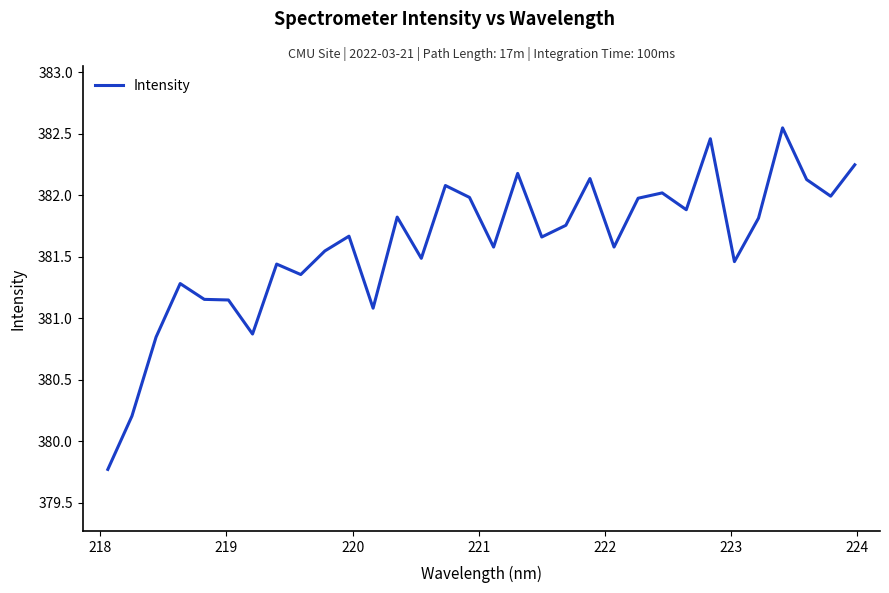

What is the smallest value displayed?

379.8